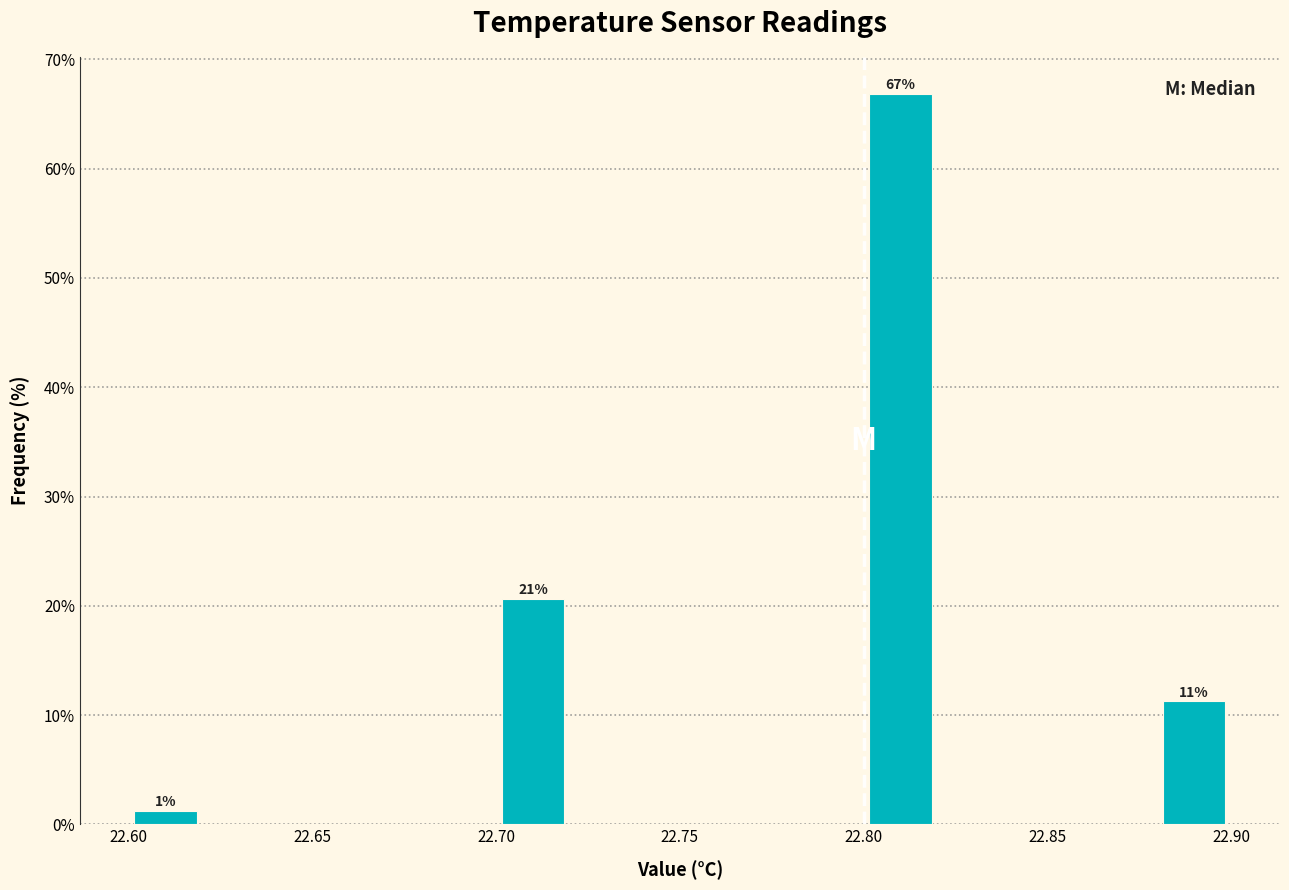

Over which range of the x-axis is the bar tallest?

22.80 to 22.82